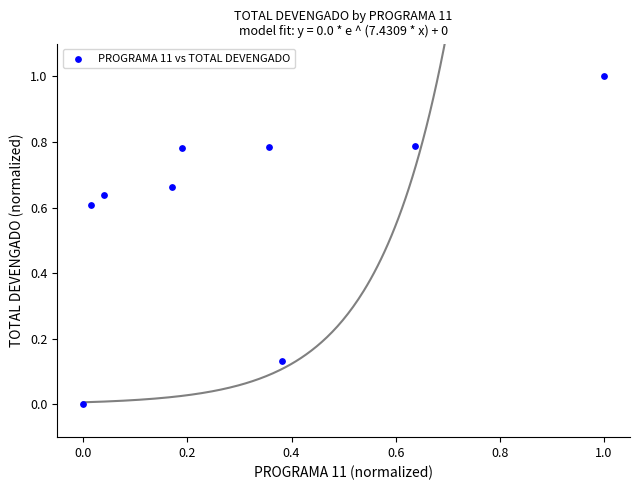

What is the range of X values (max minus min)?

1.0